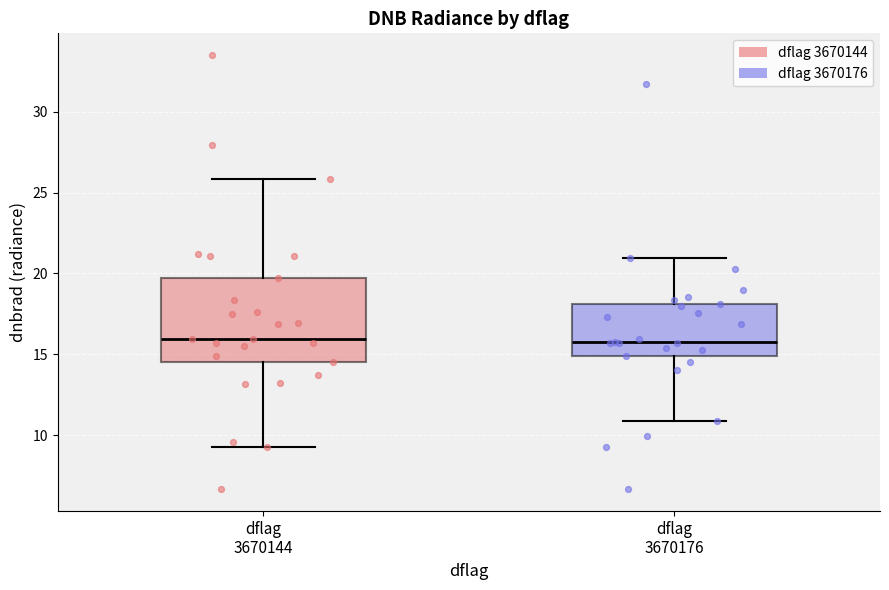

Comparing the boxes themselves (not the whiskers), which one is the tallest?

dflag 3670144